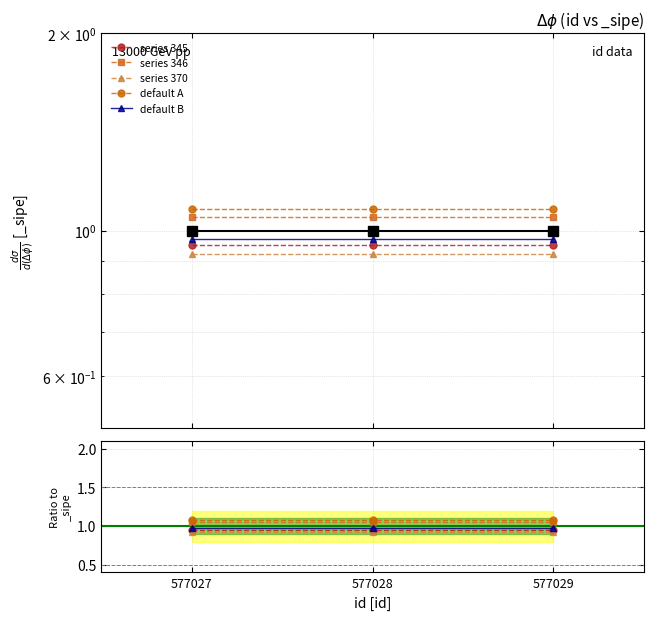

What is the lowest value of the series 370 series?

0.9